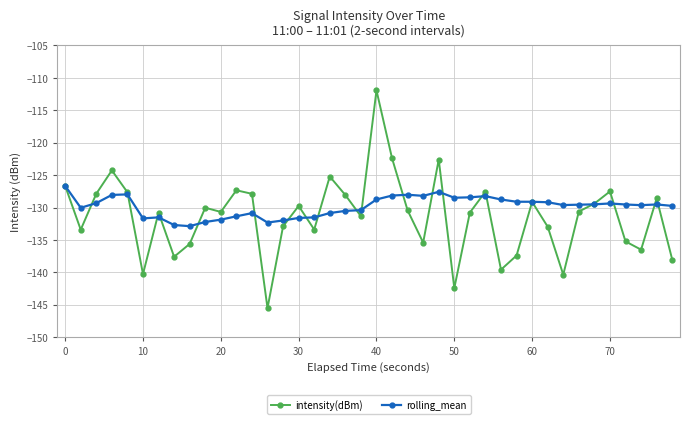

How many interior local peaks does the intensity(dBm) series have?

12